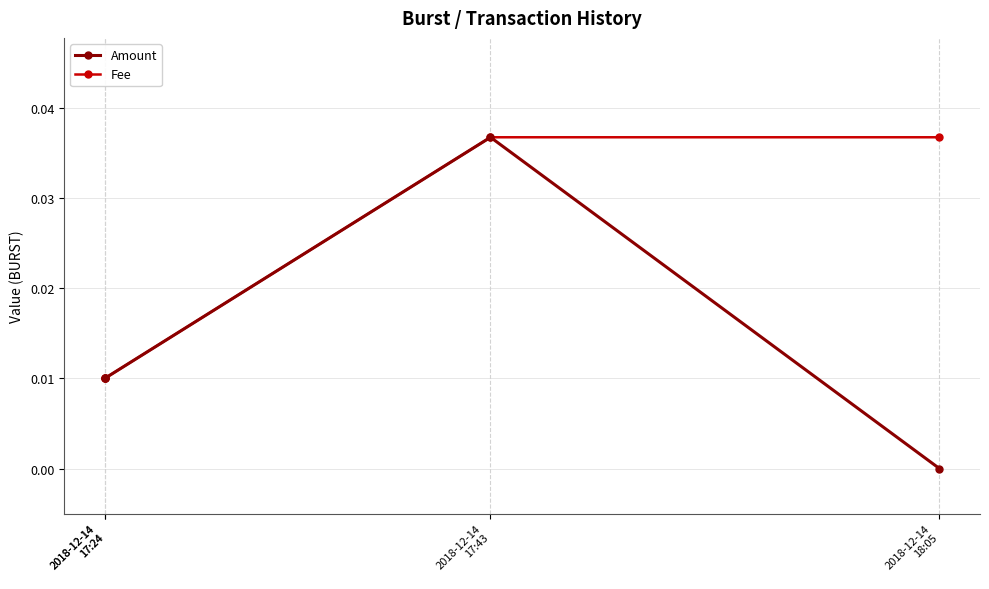

The Amount series shows 0.0 at 2018-12-14
17:24. True or false?

False